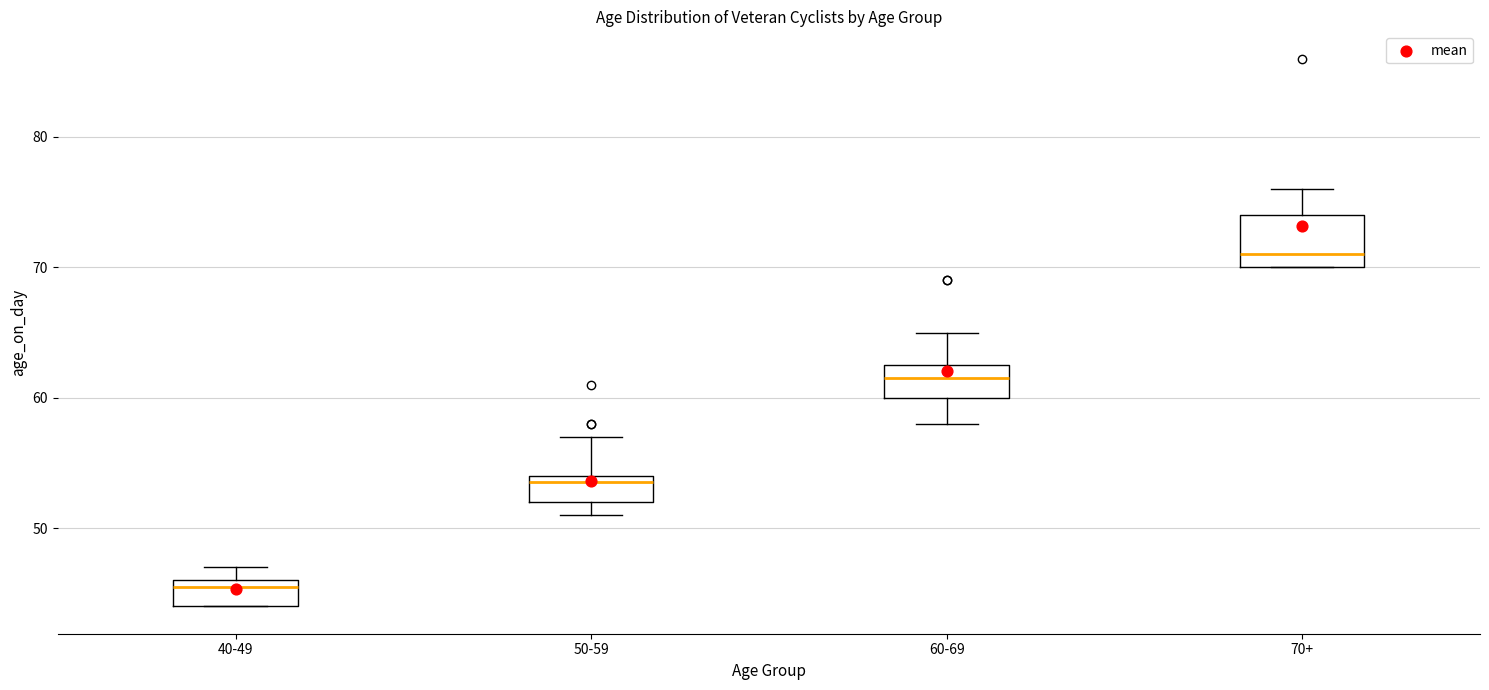

Where does the lower whisker of the box for 60-69 end on the y-axis? The values are not printed on the chart, so give them approximately, as read against the axis.

58